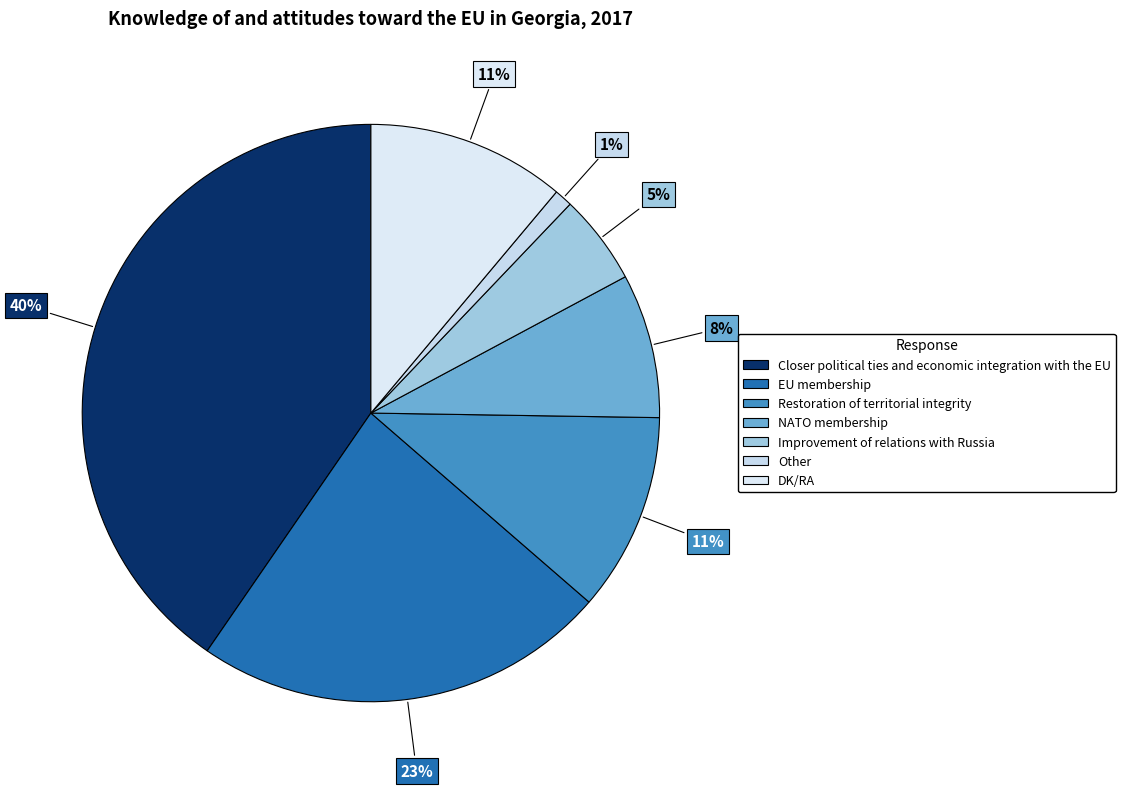

Rank the categories by value from highest to lowest.

Closer political ties and economic integration with the EU, EU membership, Restoration of territorial integrity, DK/RA, NATO membership, Improvement of relations with Russia, Other